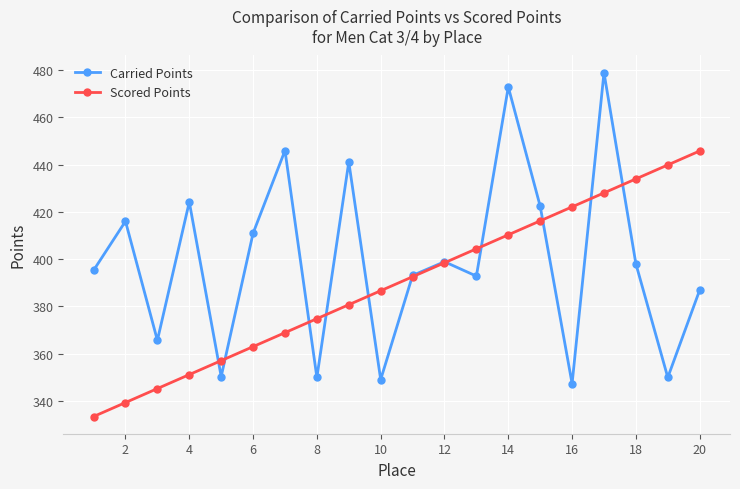

Does the chart display data point markers on the line(s)?

Yes